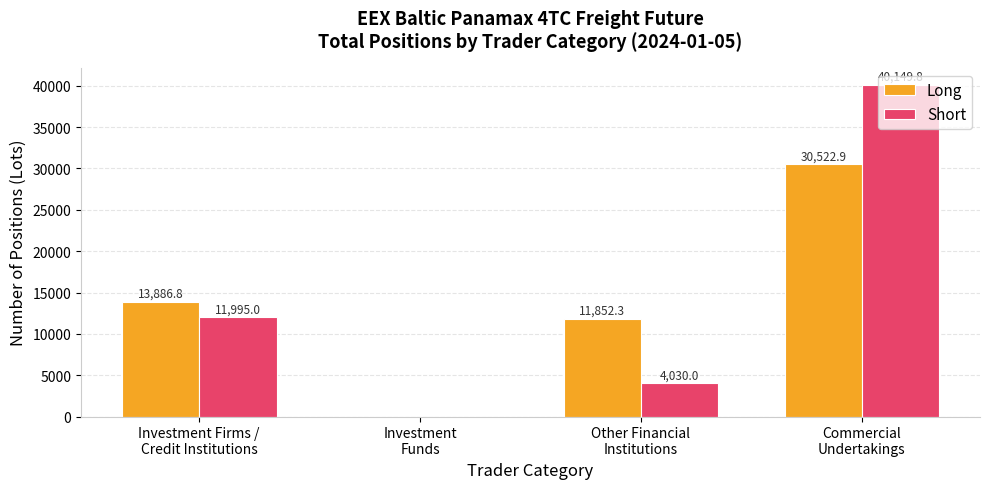

What is the sum of all Long values?

56262.0